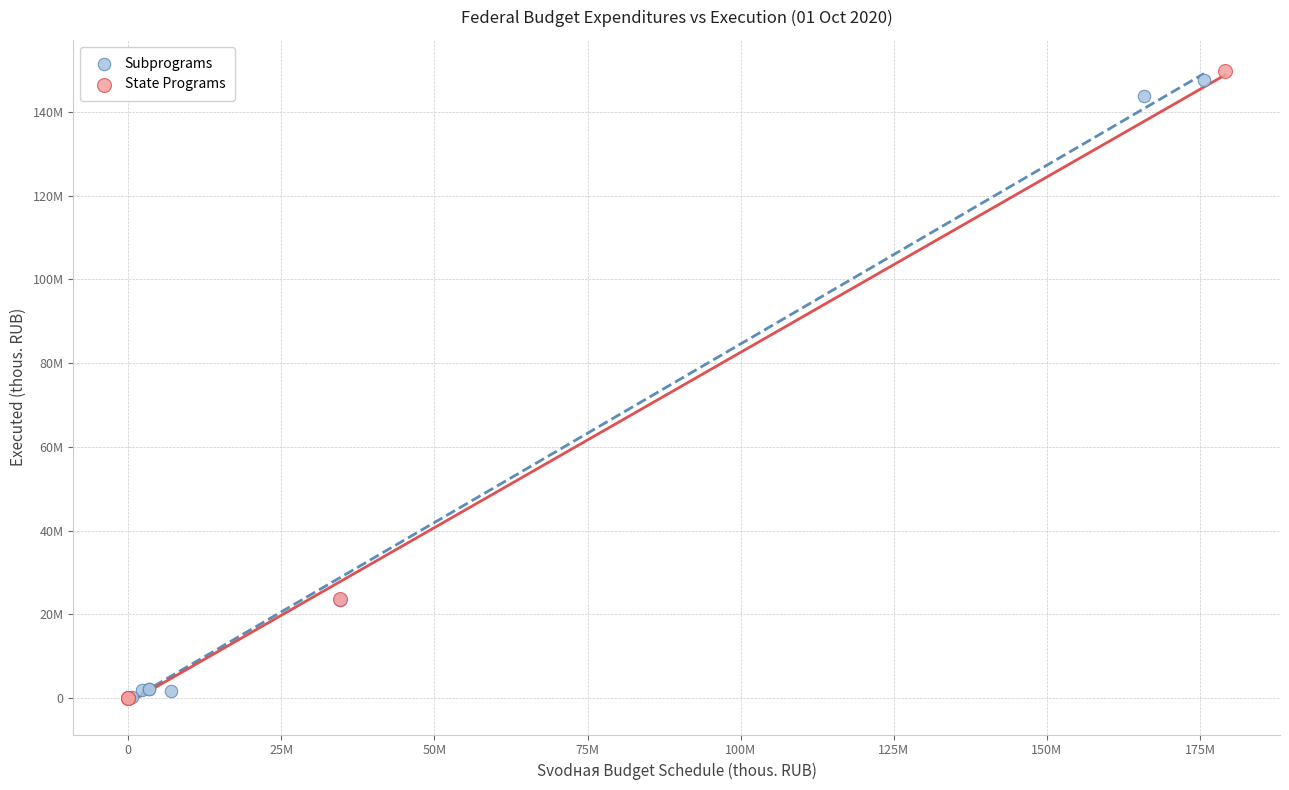

What are all the series names shown in the legend?

Subprograms, State Programs